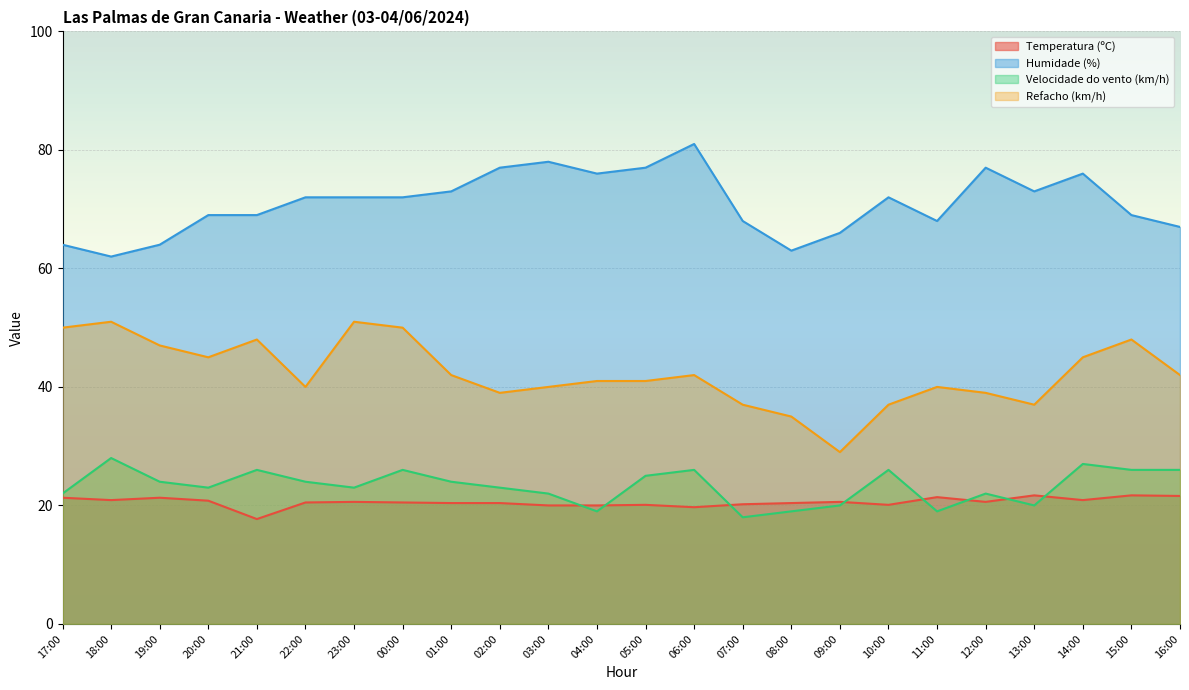

At which category is the sum across all series the highest?

14:00